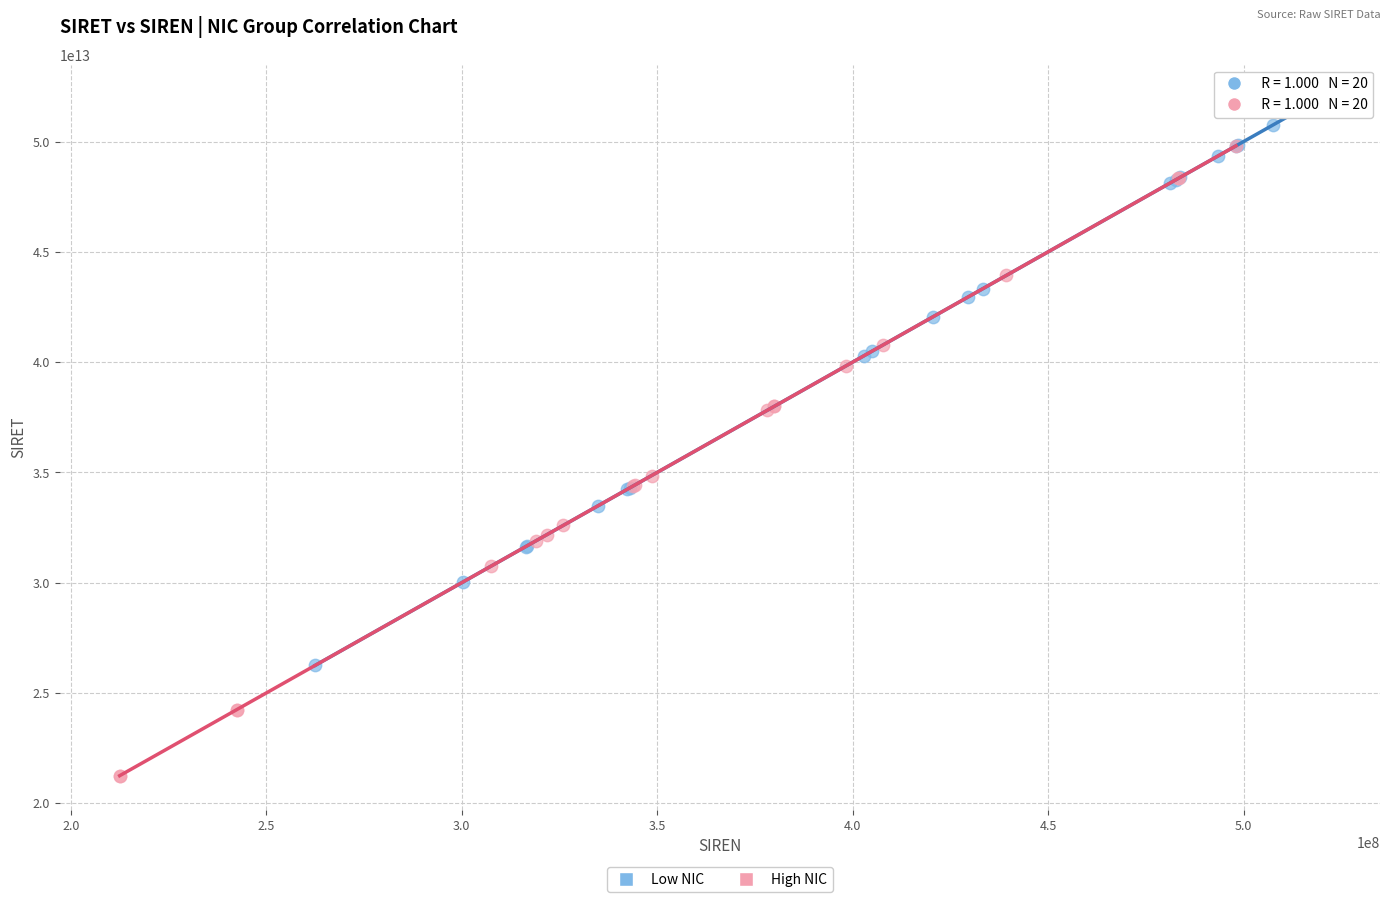

Which series has the largest Y range (max minus min)?

High NIC